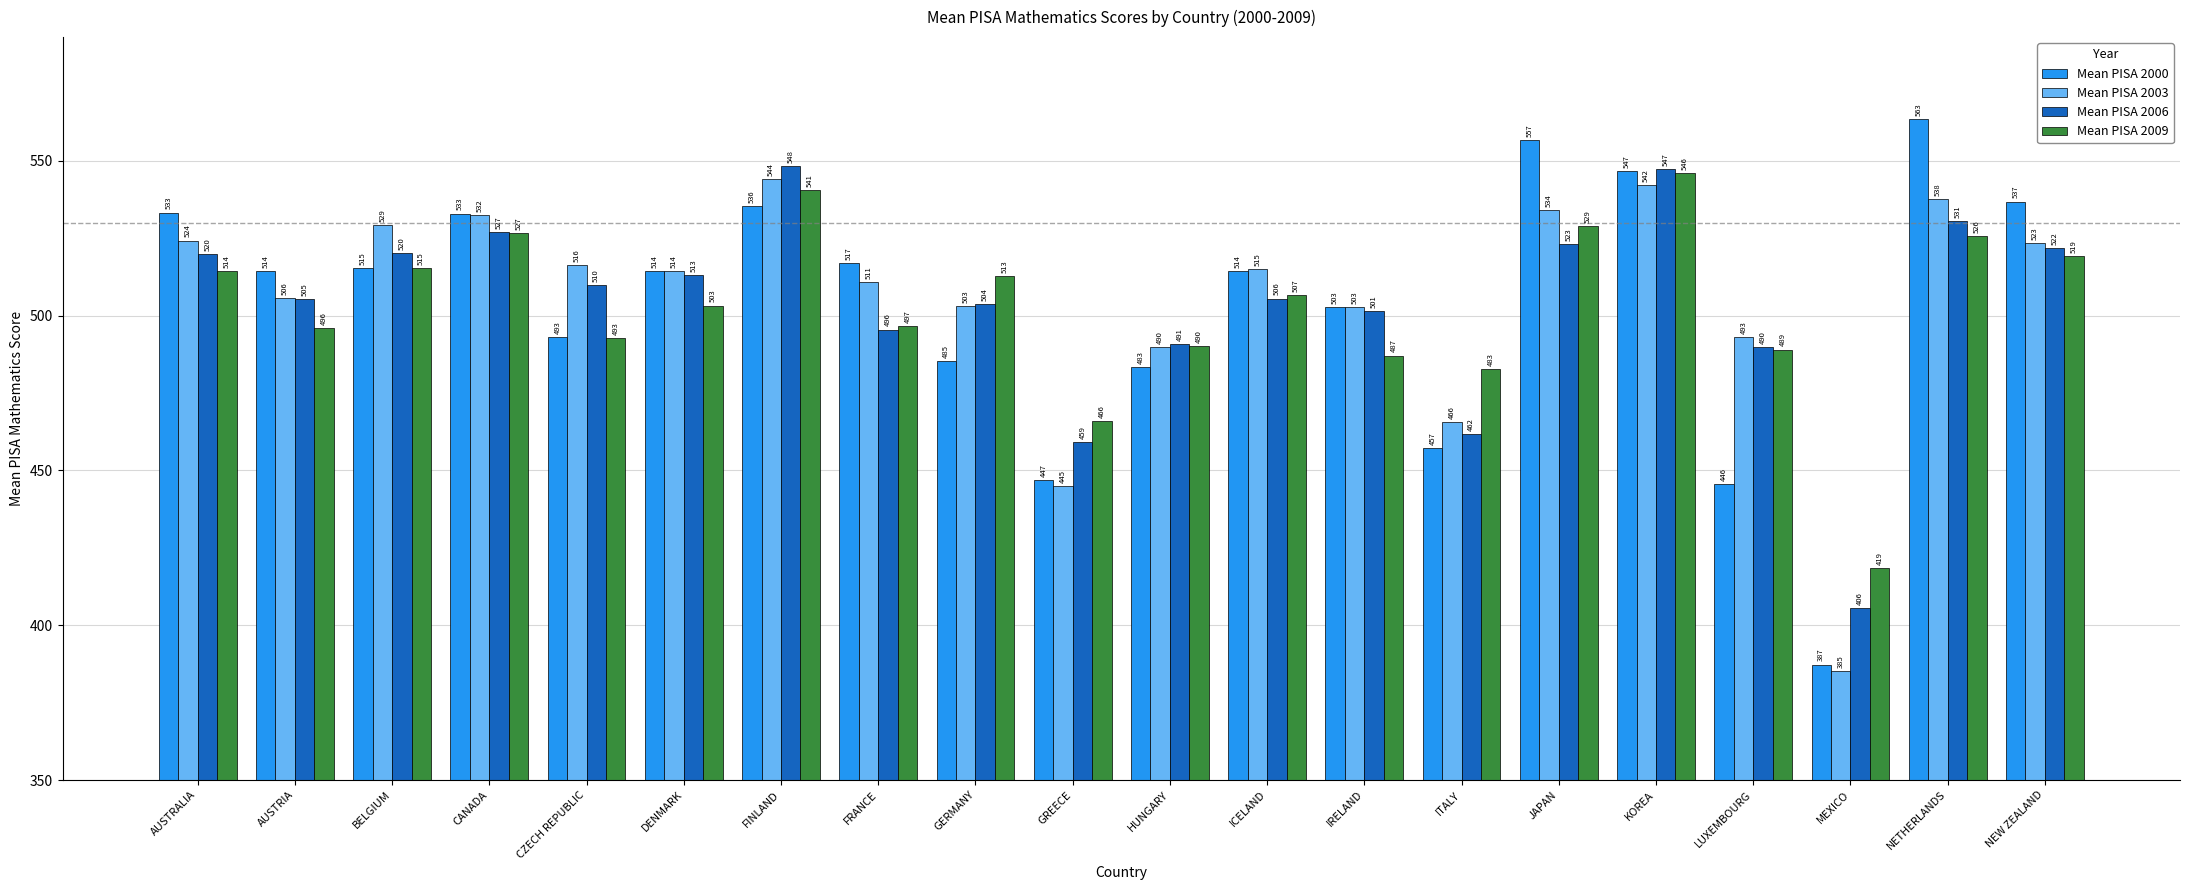

At ITALY, list the series in order from smallest to largest.

Mean PISA 2000, Mean PISA 2006, Mean PISA 2003, Mean PISA 2009